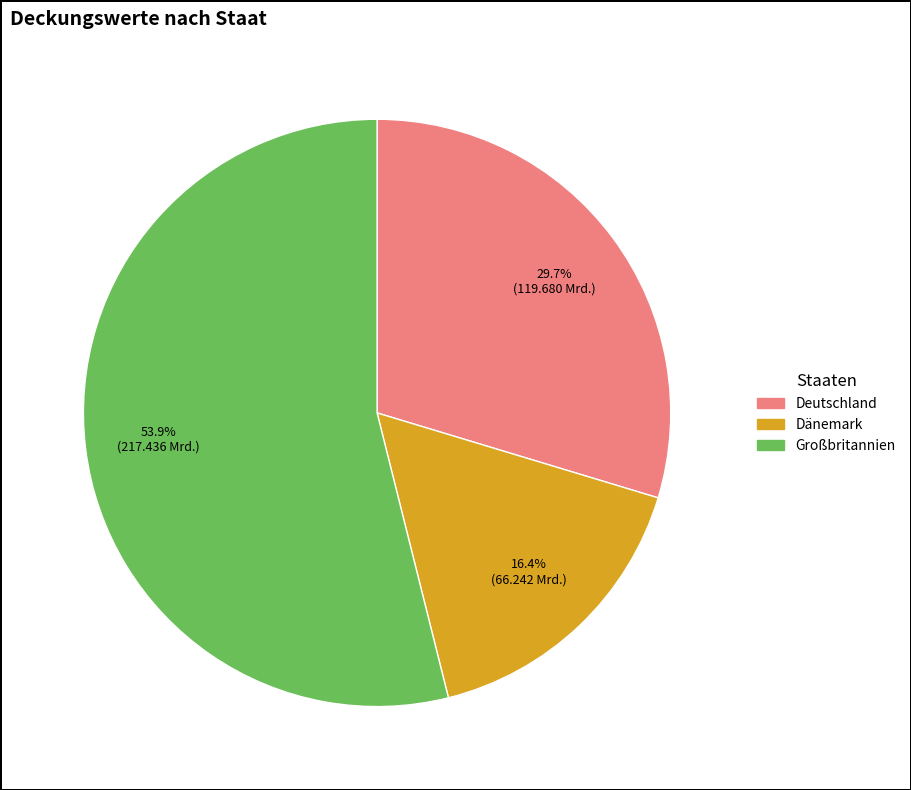

Is there a majority slice in this chart?

Yes